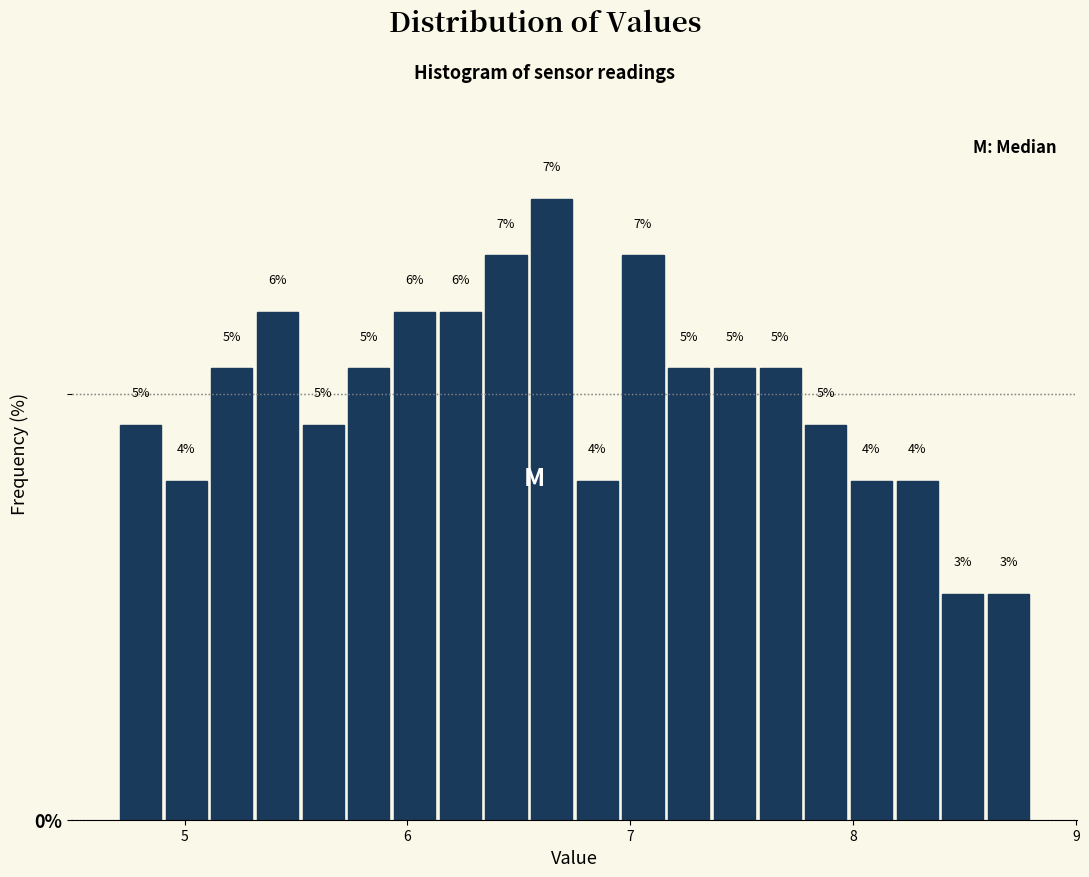

Read against the x-axis, roughly where is the centre of the tallest bar?

6.6